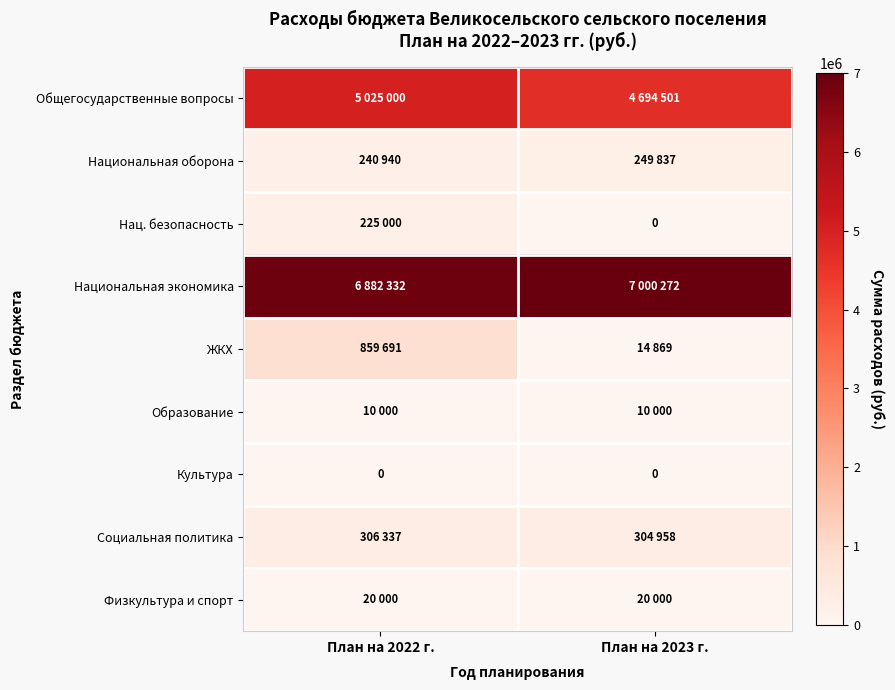

At how many categories does at least one series exceed 1844550?

2